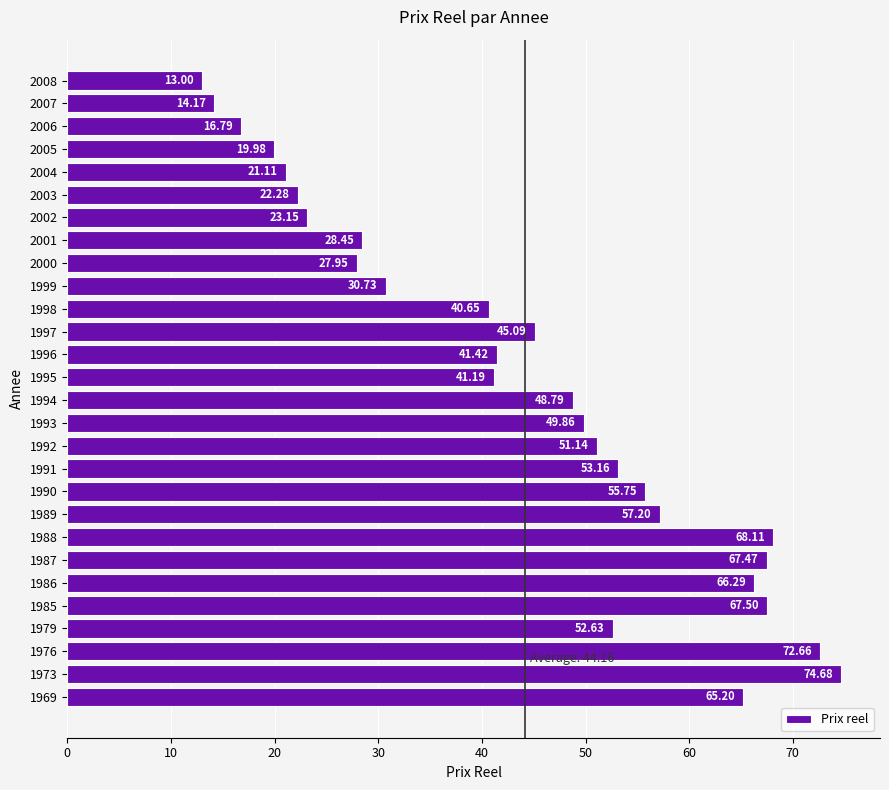

What is the ratio of the value at 2004 to the value at 2007?

1.5